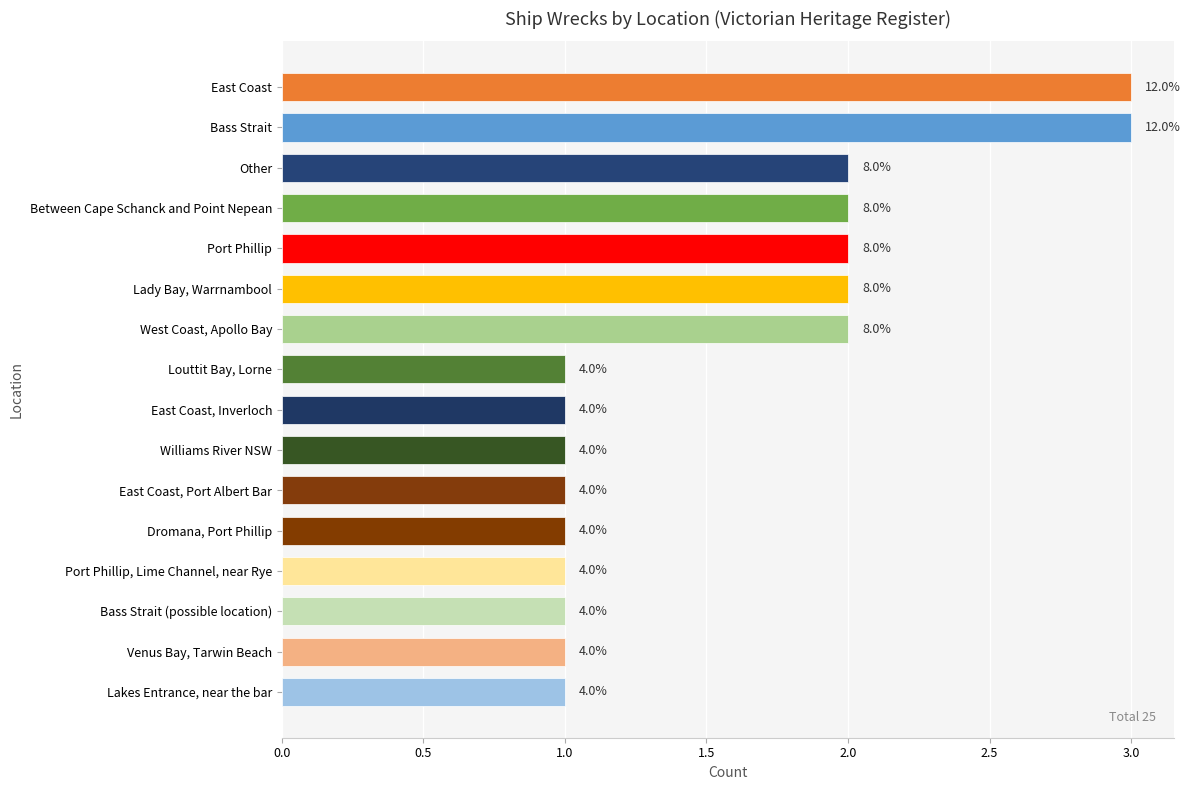

How many bars are there in total?

16